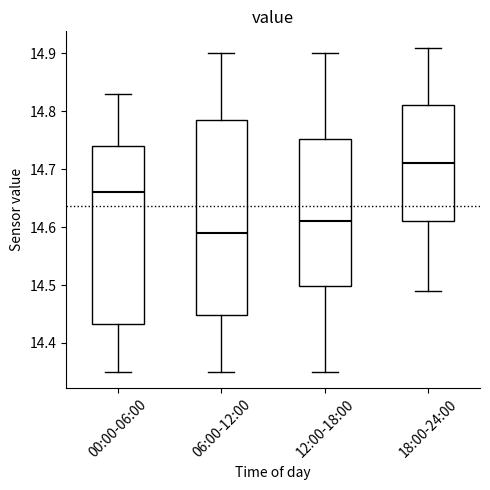

Comparing the boxes themselves (not the whiskers), which one is the tallest?

06:00-12:00